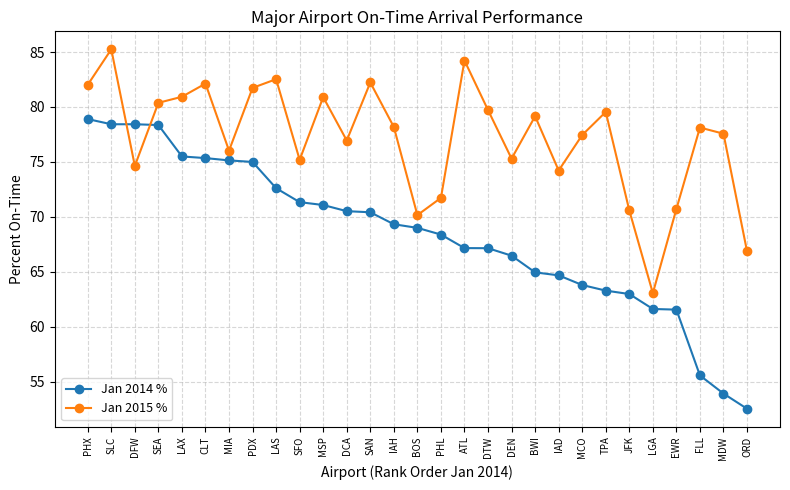

What is the minimum value shown in the chart?

52.5